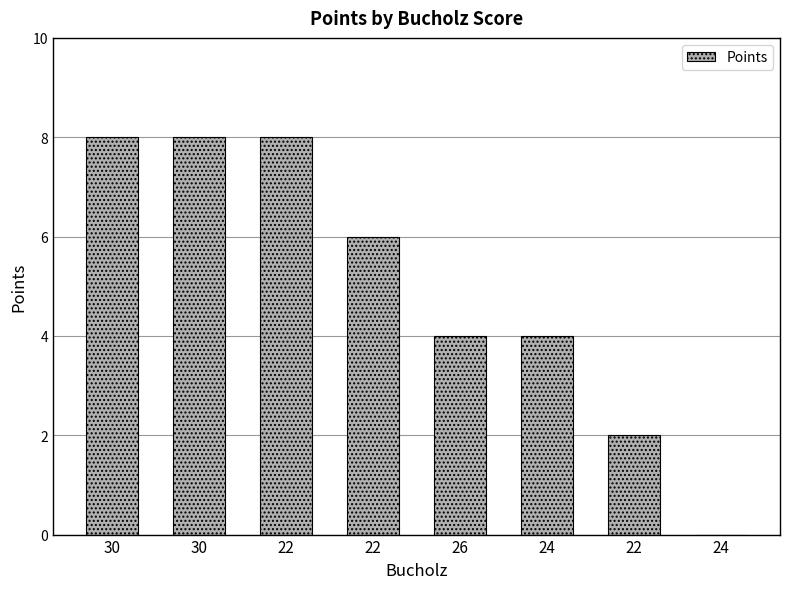

Reading left to right, what are all the values shown in this chart?

8	8	8	6	4	4	2	0